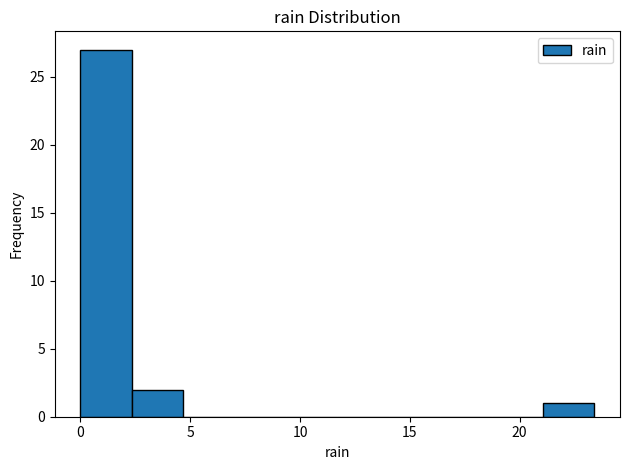

Which range on the x-axis has the tallest bar?

0.0 to 2.5